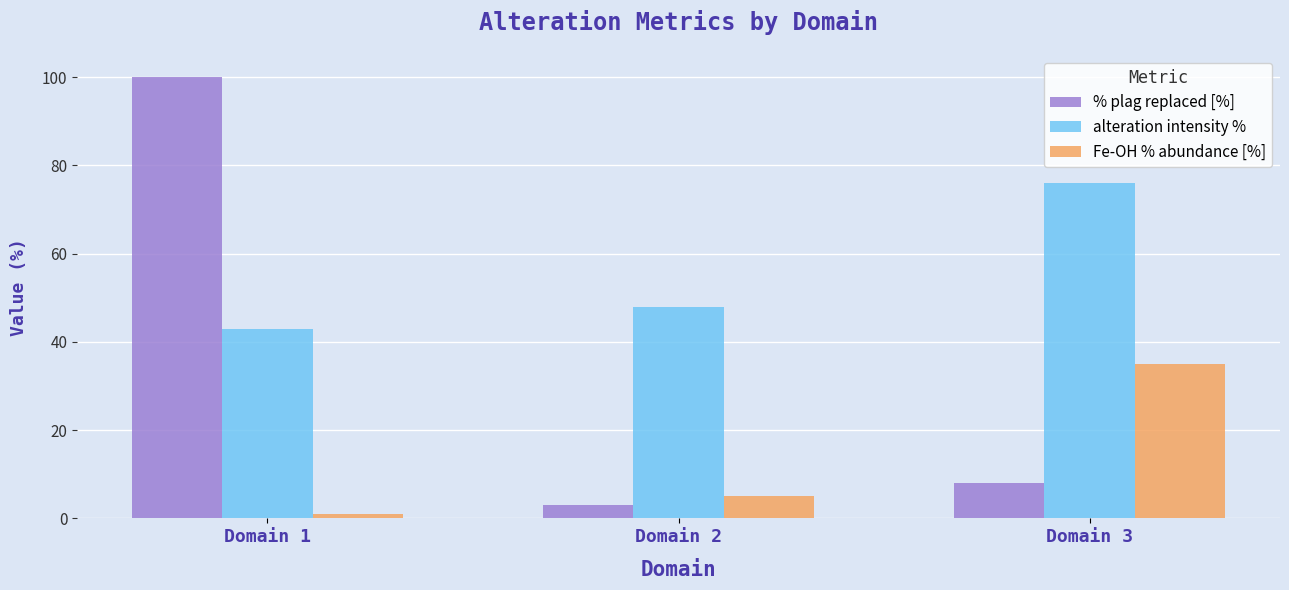

How many groups of bars are there?

3